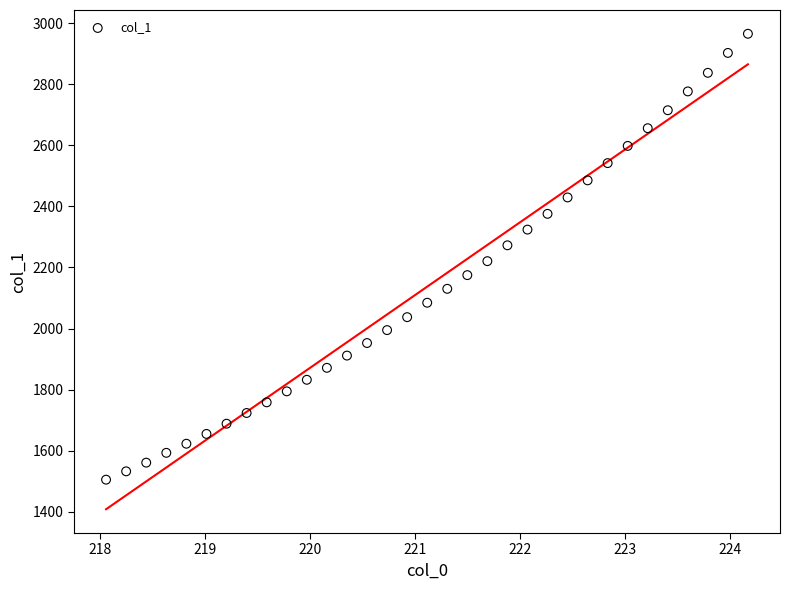

What is the range of Y values (max minus min)?

1460.4